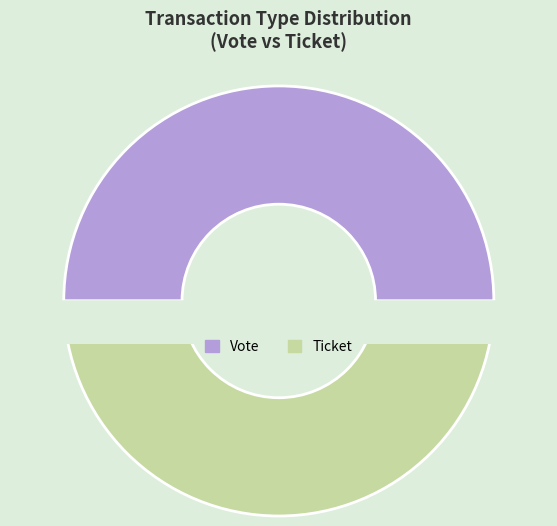

Which slice is the largest?

Vote (io_index=1)